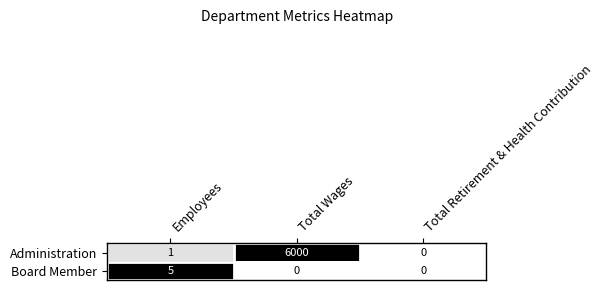

Reading right to left, transcribe all the data shown in this chart.

Administration: Total Retirement & Health Contribution=0	Total Wages=6000	Employees=1
Board Member: Total Retirement & Health Contribution=0	Total Wages=0	Employees=5